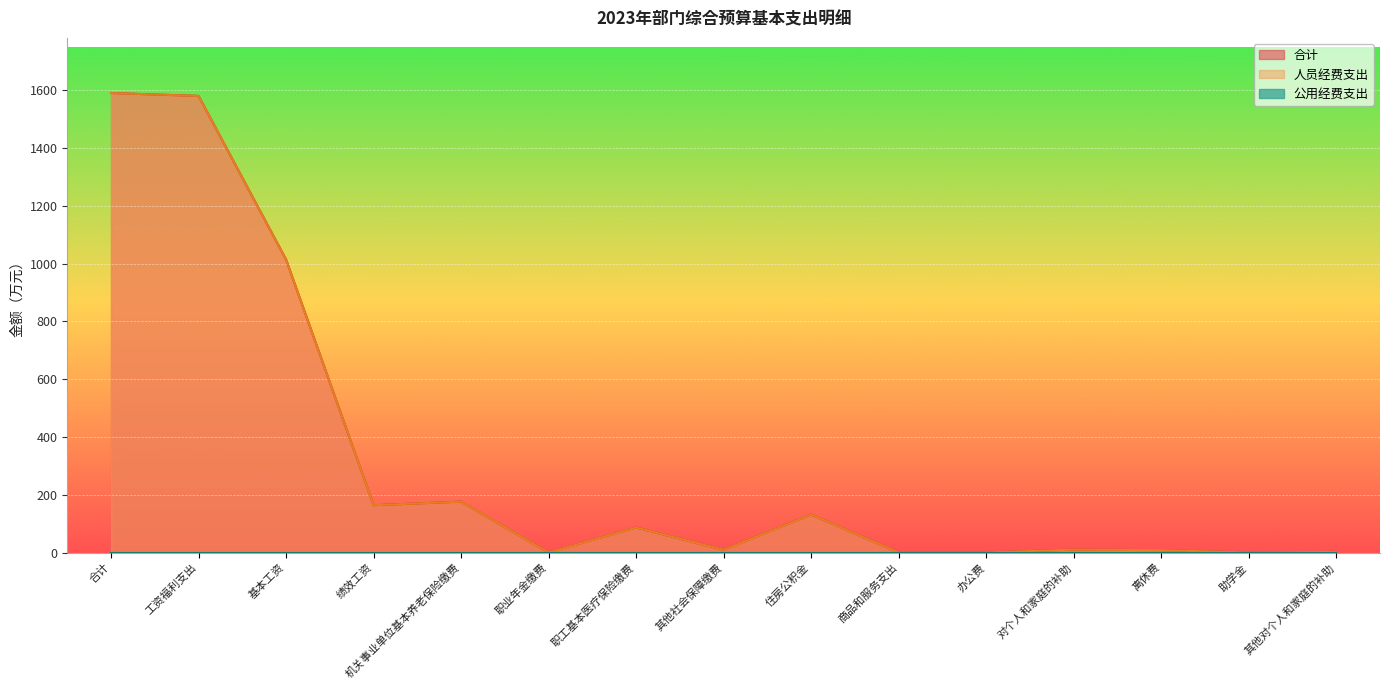

Is the value of 合计 at 绩效工资 greater than the value of 人员经费支出 at 办公费?

Yes